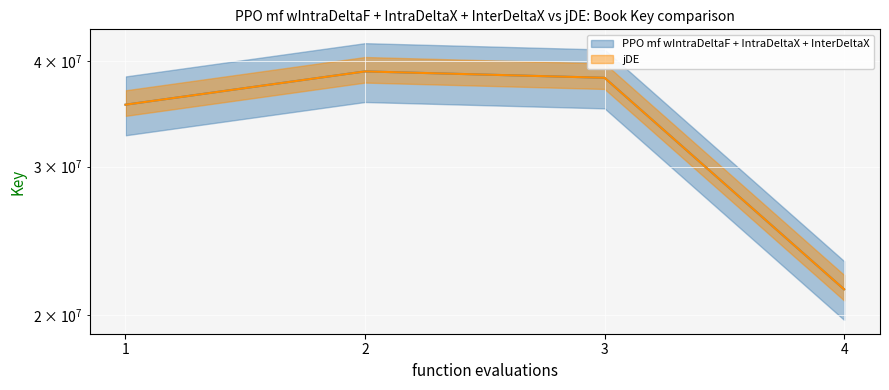

Is it true that jDE equals 21480038 at 4?

True